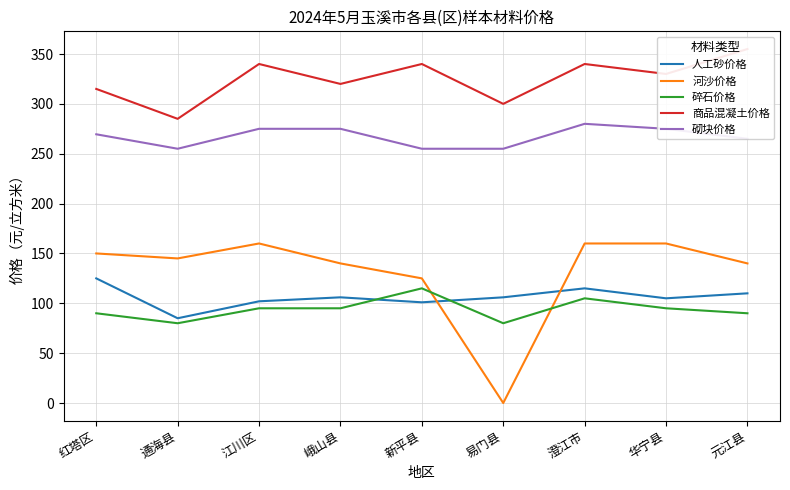

Which series has the widest spread of values?

河沙价格